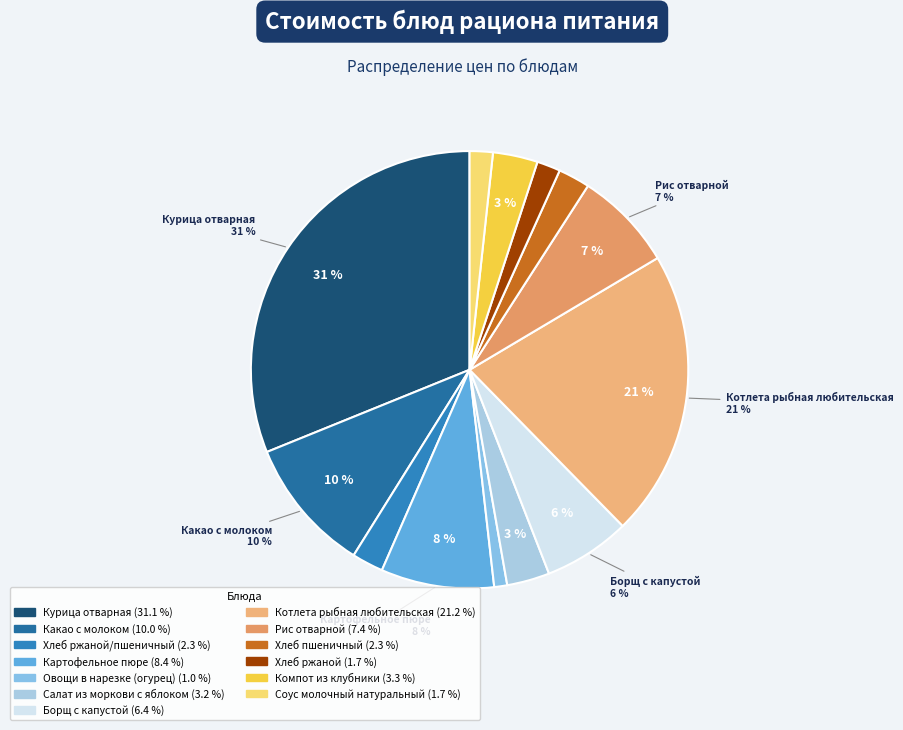

Rank the categories by value from lowest to highest.

Овощи в нарезке (огурец), Соус молочный натуральный, Хлеб ржаной, Хлеб ржаной/пшеничный, Хлеб пшеничный, Салат из моркови с яблоком, Компот из клубники, Борщ с капустой, Рис отварной, Картофельное пюре, Какао с молоком, Котлета рыбная любительская, Курица отварная